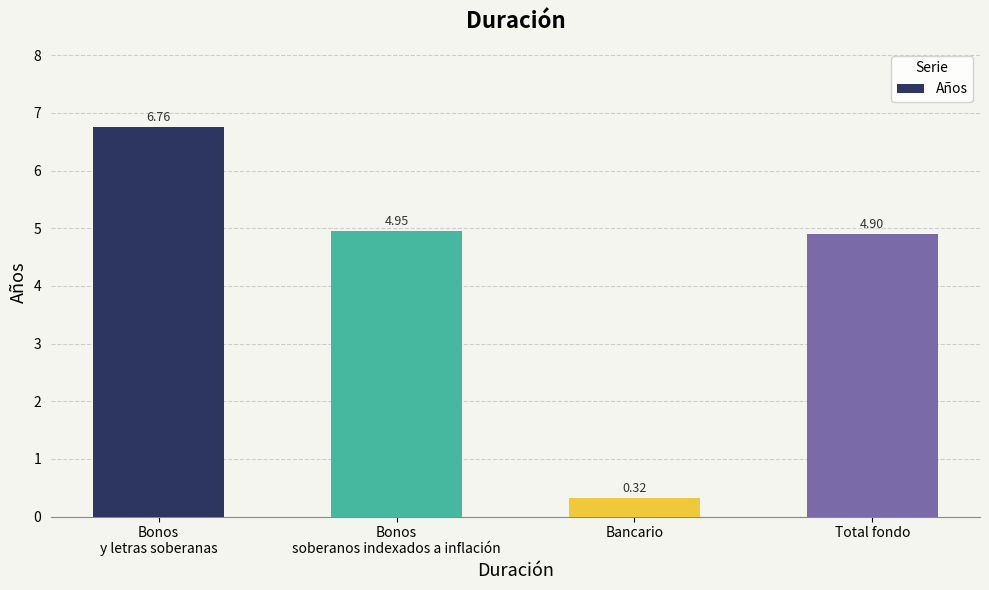

What is the difference between the maximum and second lowest values?

1.9